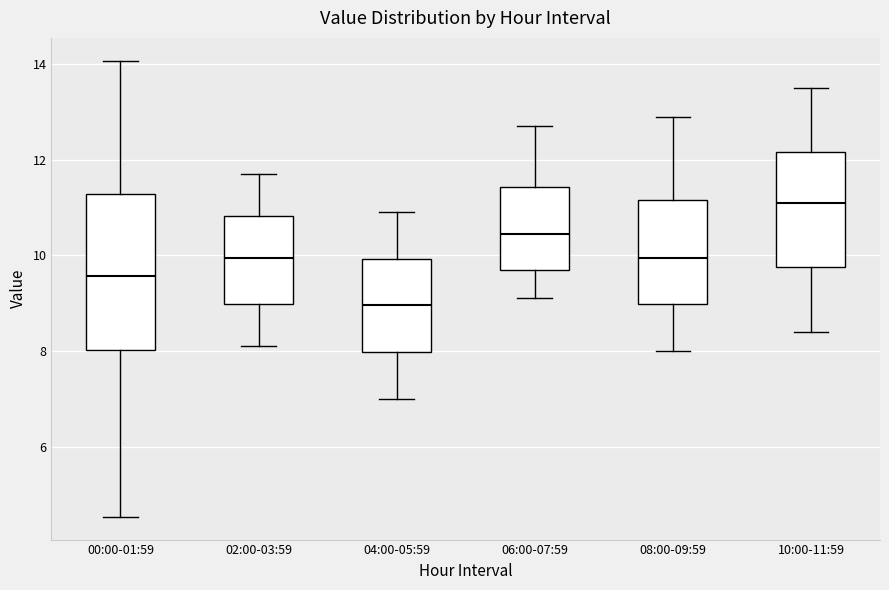

Reading left to right, read every box against the y-axis: the position of its median line, the range the box covers, and the ends of its whiskers. The values are not printed on the chart, so give them approximately, as read against the axis.

00:00-01:59: median 9.6, box 8.0 to 11.2, whiskers 4.6 to 14.0
02:00-03:59: median 10.0, box 9.0 to 10.8, whiskers 8.2 to 11.8
04:00-05:59: median 9.0, box 8.0 to 10.0, whiskers 7.0 to 11.0
06:00-07:59: median 10.4, box 9.8 to 11.4, whiskers 9.2 to 12.8
08:00-09:59: median 10.0, box 9.0 to 11.2, whiskers 8.0 to 13.0
10:00-11:59: median 11.2, box 9.8 to 12.2, whiskers 8.4 to 13.6